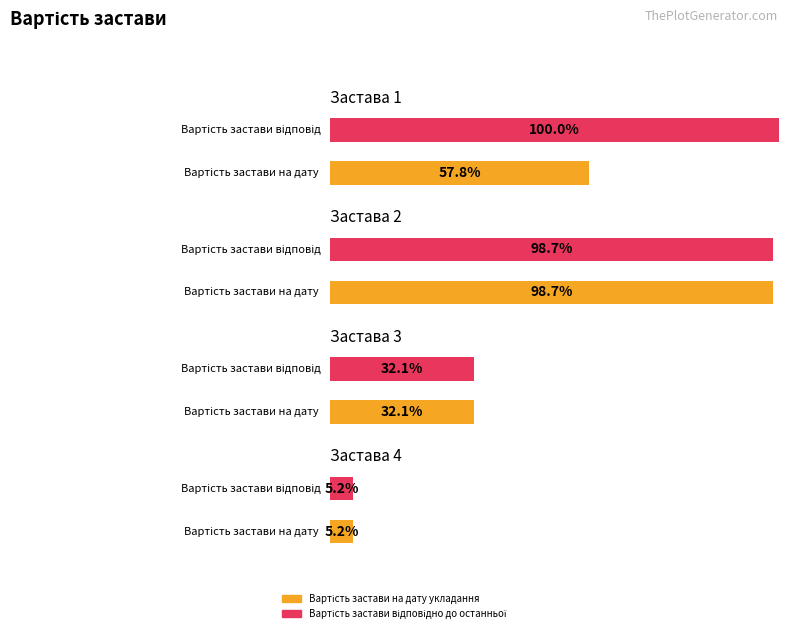

How many groups of bars are there?

4